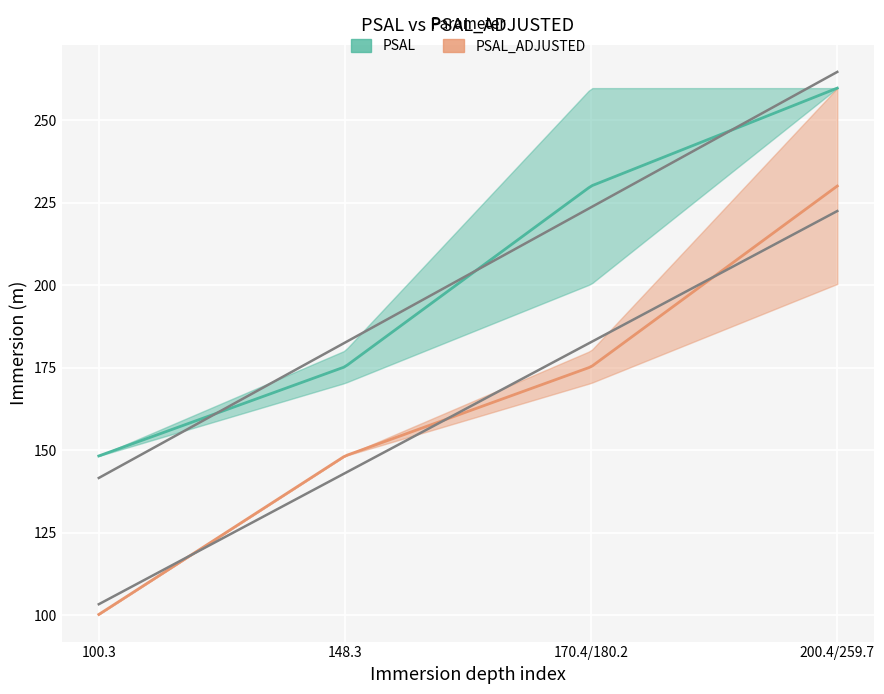

Reading left to right, transcribe all the data shown in this chart.

PSAL_START: 148.3	170.4	200.4	259.7
PSAL_STOP: 148.3	180.2	259.7	259.7
PSAL_ADJ_START: 100.3	148.3	170.4	200.4
PSAL_ADJ_STOP: 100.3	148.3	180.2	259.7